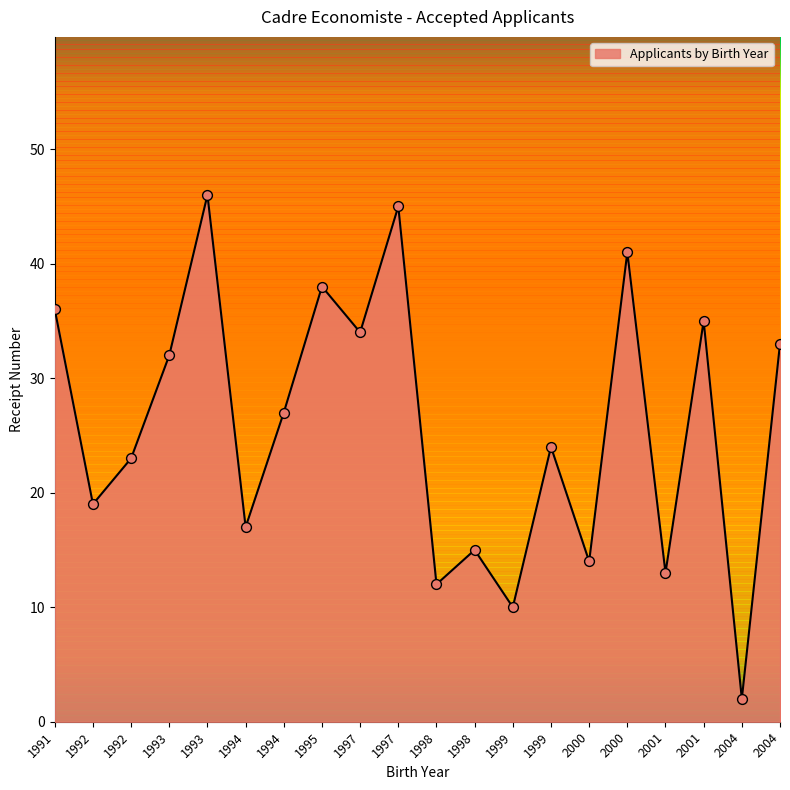

What is the ratio of the value at 1991 to the value at 1994?

1.3